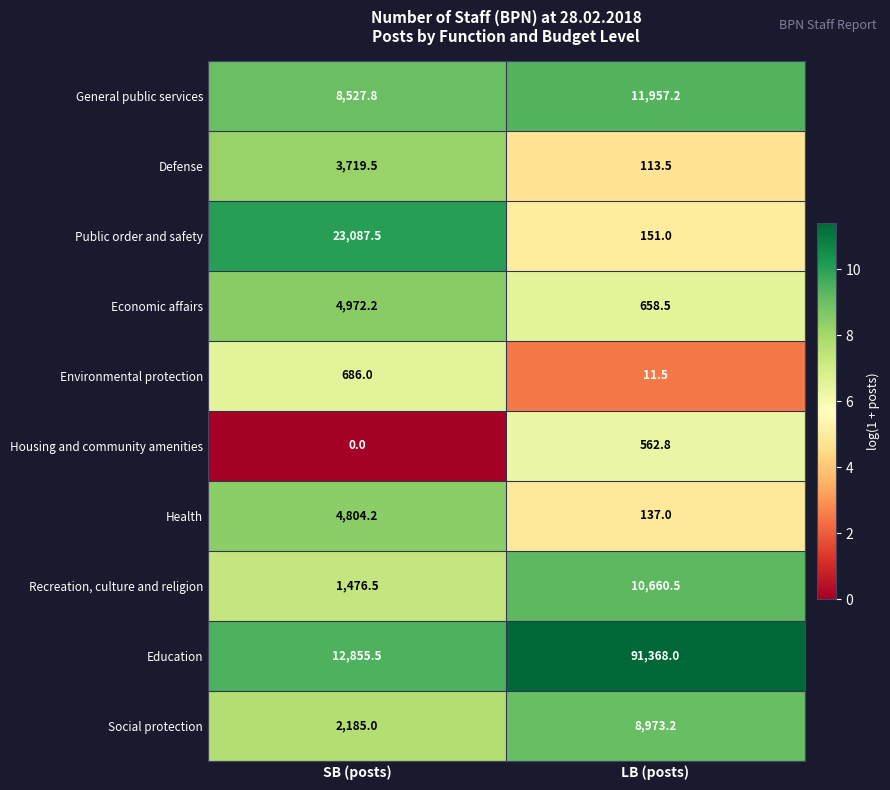

Reading left to right, what are all the values shown in this chart?

General public services: 8527.8	11957.2
Defense: 3719.5	113.5
Public order and safety: 23087.5	151.0
Economic affairs: 4972.2	658.5
Environmental protection: 686.0	11.5
Housing and community amenities: 0.0	562.8
Health: 4804.2	137.0
Recreation, culture and religion: 1476.5	10660.5
Education: 12855.5	91368.0
Social protection: 2185.0	8973.2